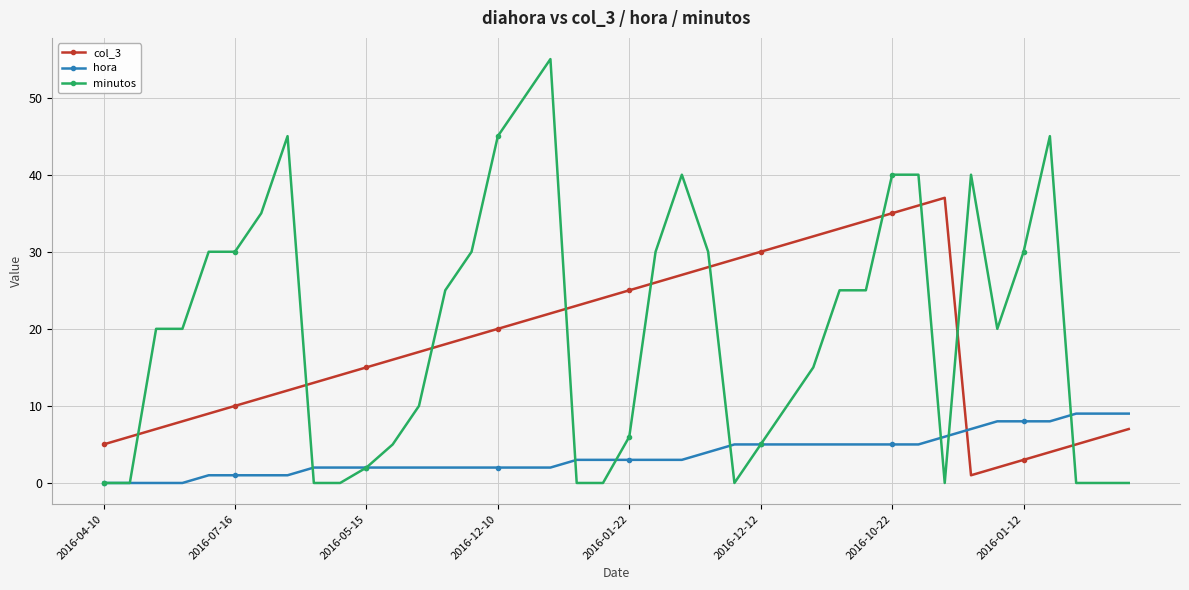

Which series has the largest range (max minus min)?

minutos